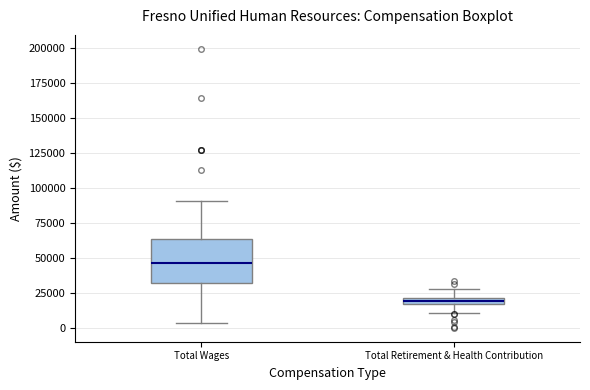

Where is the upper edge of the box for Total Retirement & Health Contribution on the y-axis? The values are not printed on the chart, so give them approximately, as read against the axis.

20000